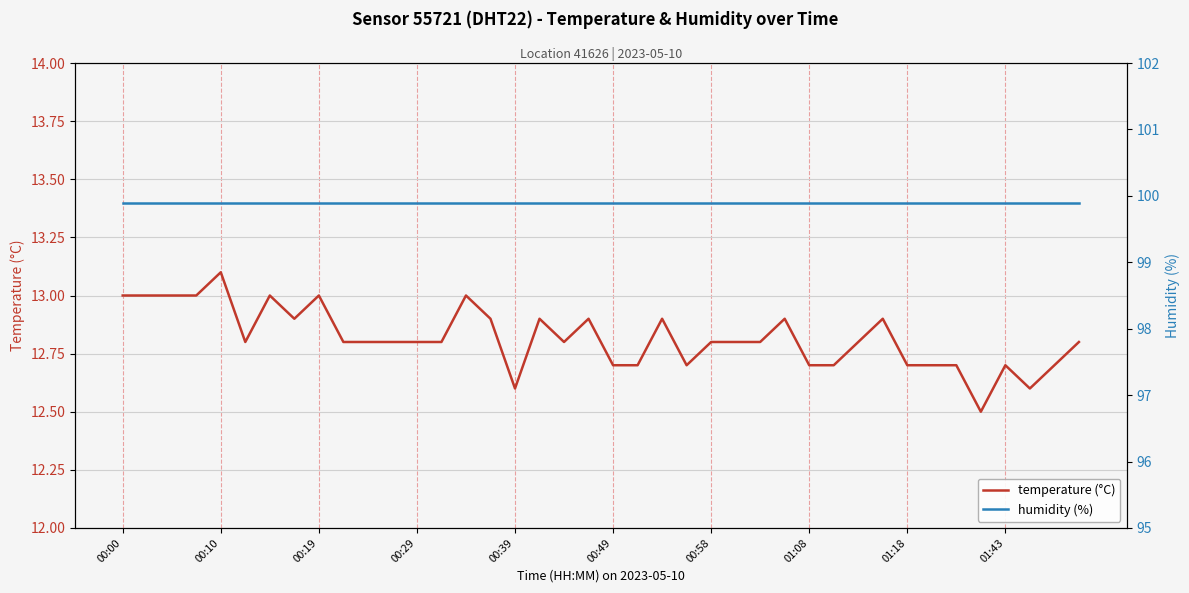

What is the lowest value of the humidity (%) series?

99.9